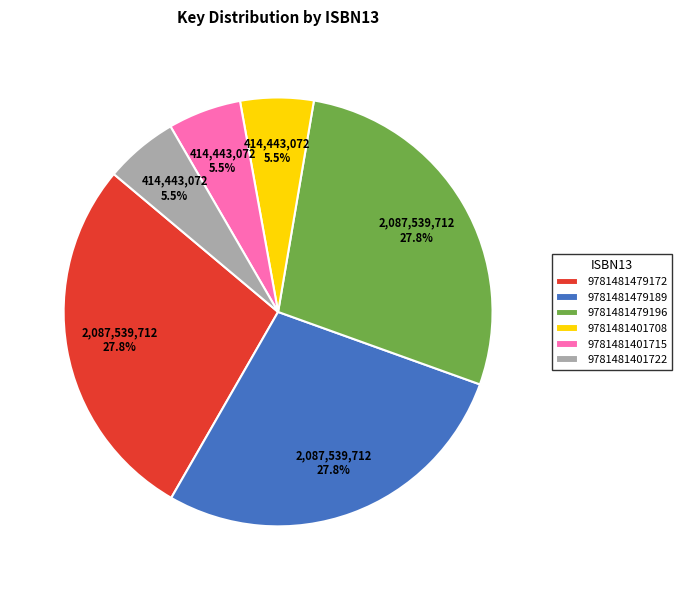

What portion of the pie excludes 9781481479172?

72.2%